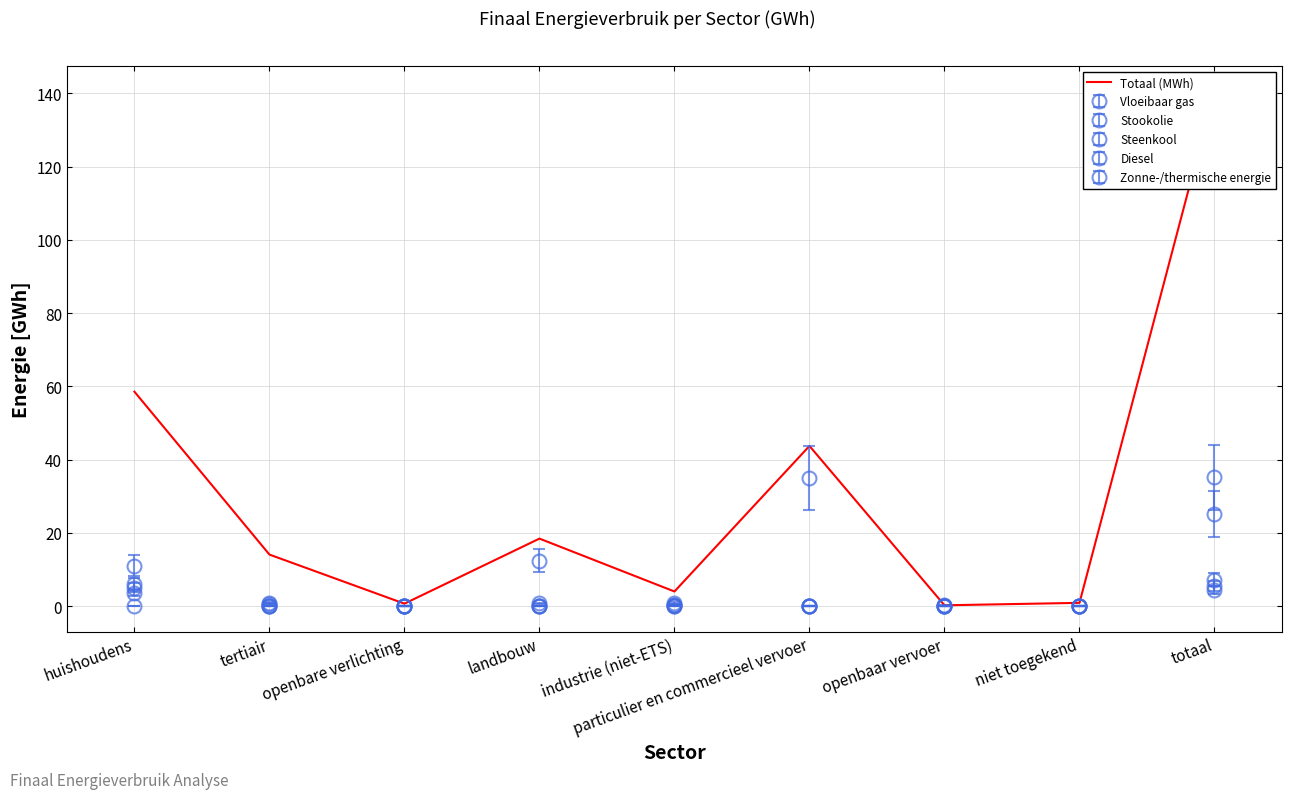

How many points are lower than both their immediate neighbors (excluding endpoints)?

3